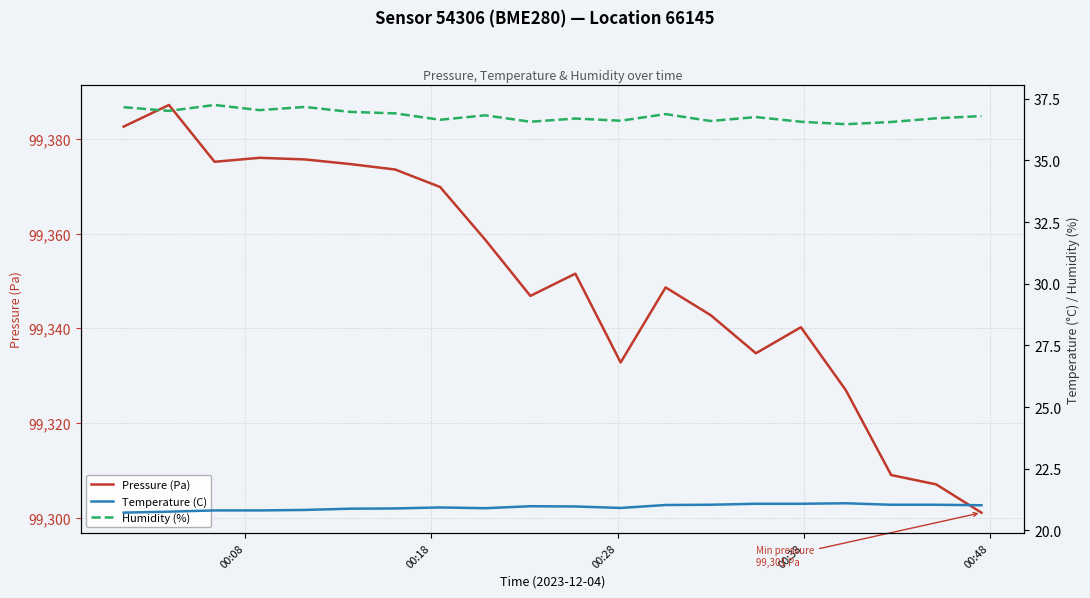

Reading right to left, extract all data points from this chart.

Pressure (Pa): 99301.1	99307.0	99309.0	99326.9	99340.2	99334.7	99342.8	99348.6	99332.8	99351.5	99346.8	99358.7	99369.8	99373.5	99374.7	99375.7	99376.0	99375.2	99387.2	99382.6
Temperature (C): 21.0	21.0	21.0	21.1	21.1	21.1	21.0	21.0	20.9	21.0	21.0	20.9	20.9	20.9	20.9	20.8	20.8	20.8	20.8	20.7
Humidity (%): 36.8	36.7	36.6	36.5	36.6	36.8	36.6	36.9	36.6	36.7	36.6	36.8	36.6	36.9	37.0	37.2	37.0	37.2	37.0	37.2